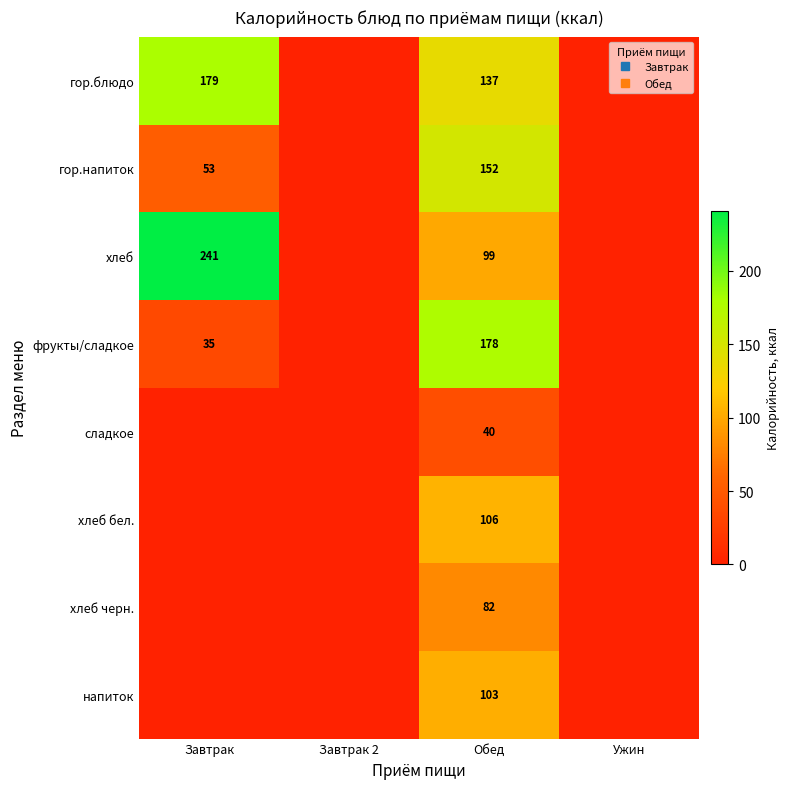

List the labels in order of хлеб бел. value, largest first.

Обед, Завтрак, Завтрак 2, Ужин